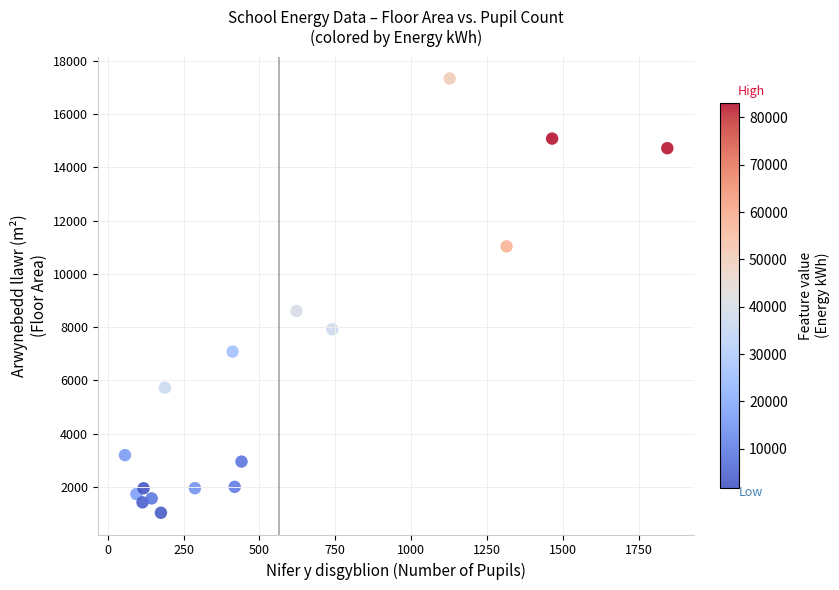

What Y value in the scatter plot is closest to 9179?

8602.9